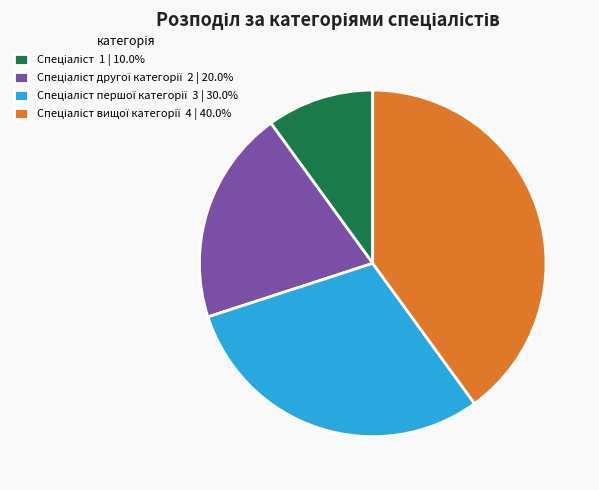

How many slices are in this pie chart?

4